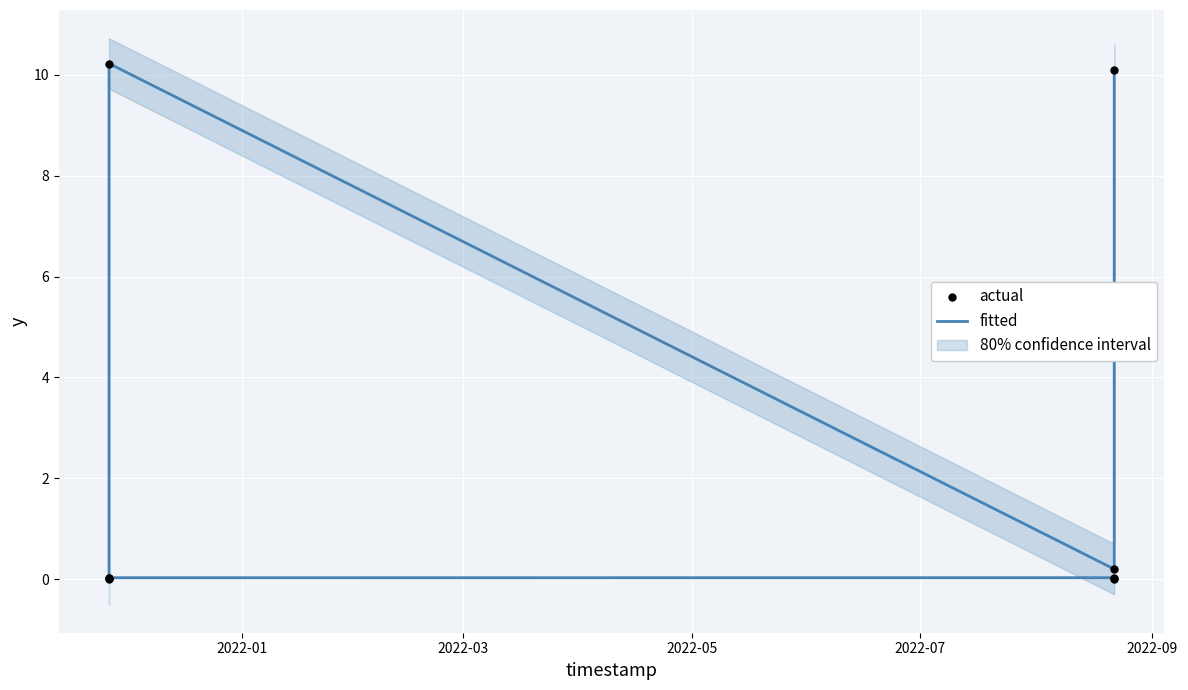

Which series reaches the minimum Y coordinate?

fitted